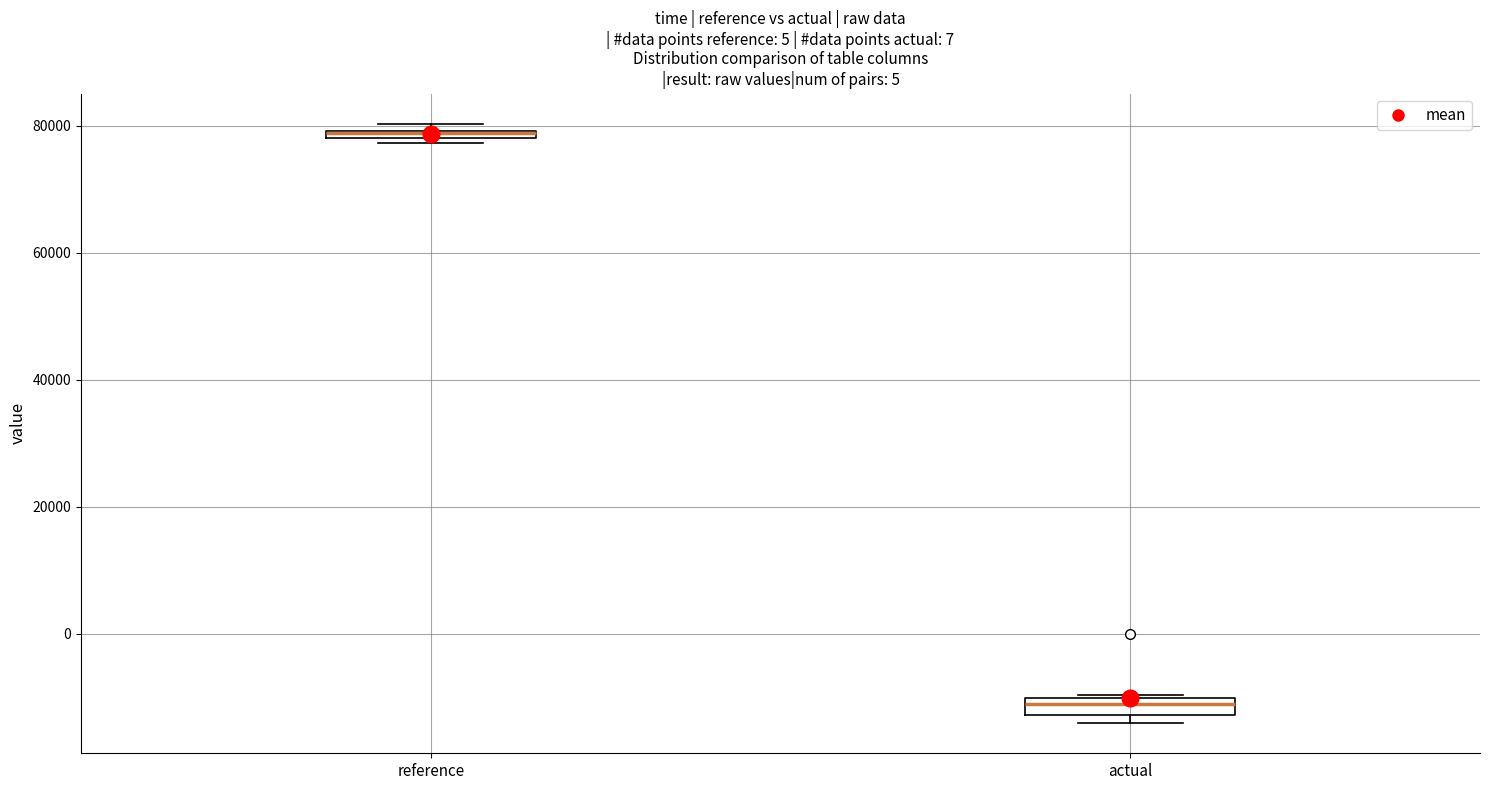

Where is the upper edge of the box for reference on the y-axis? The values are not printed on the chart, so give them approximately, as read against the axis.

80000